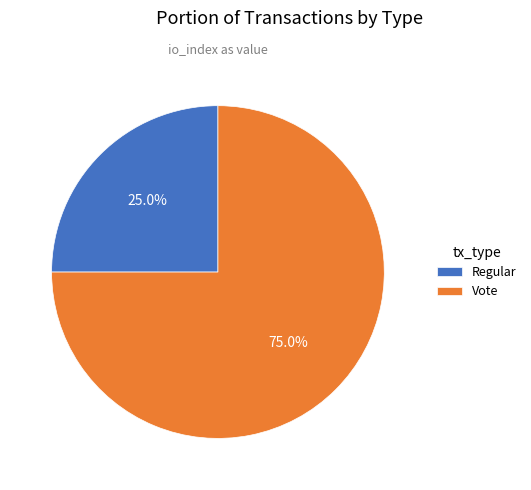

What percentage is the Vote slice, to the nearest percent?

75%